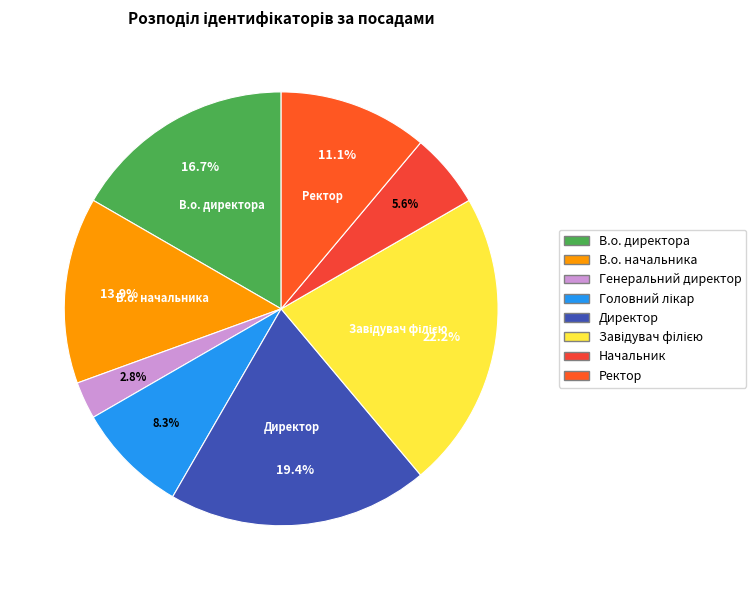

What is the change in value from В.о. директора to Директор?

+1